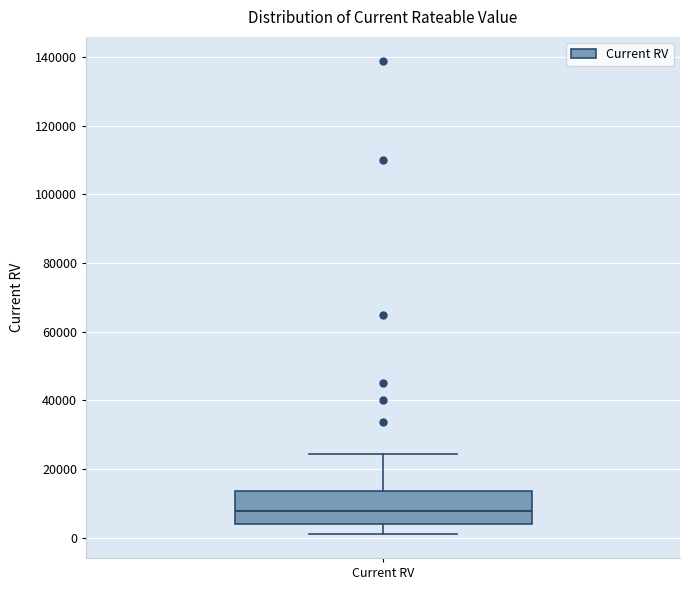

Where does the median line of the box for Current RV sit on the y-axis? The values are not printed on the chart, so give them approximately, as read against the axis.

8000